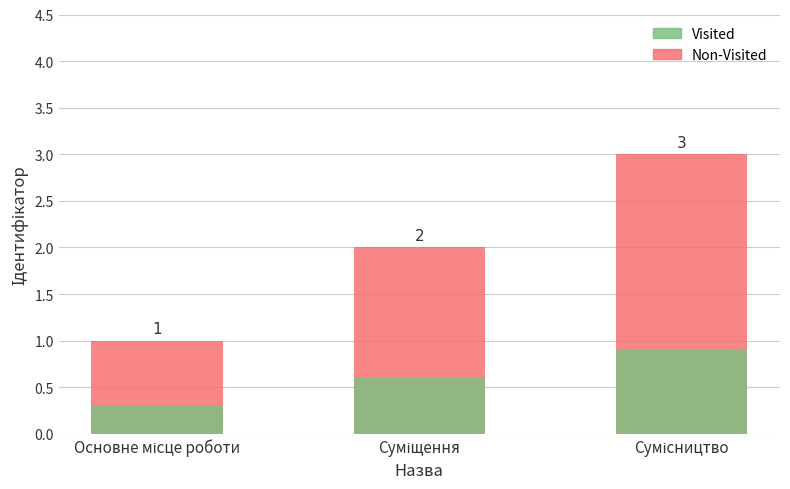

Which has a higher value, Сумісництво or Основне місце роботи?

Сумісництво